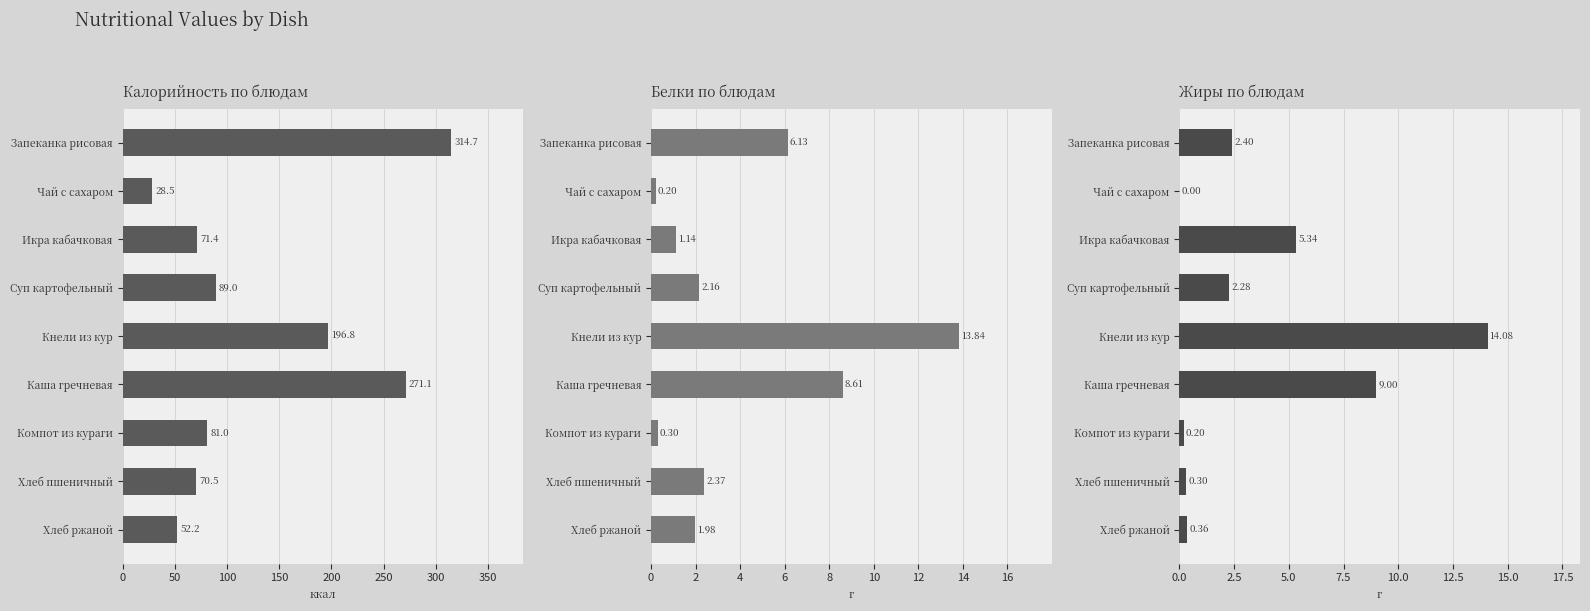

What is the difference between the highest and lowest values at Запеканка рисовая?

312.3